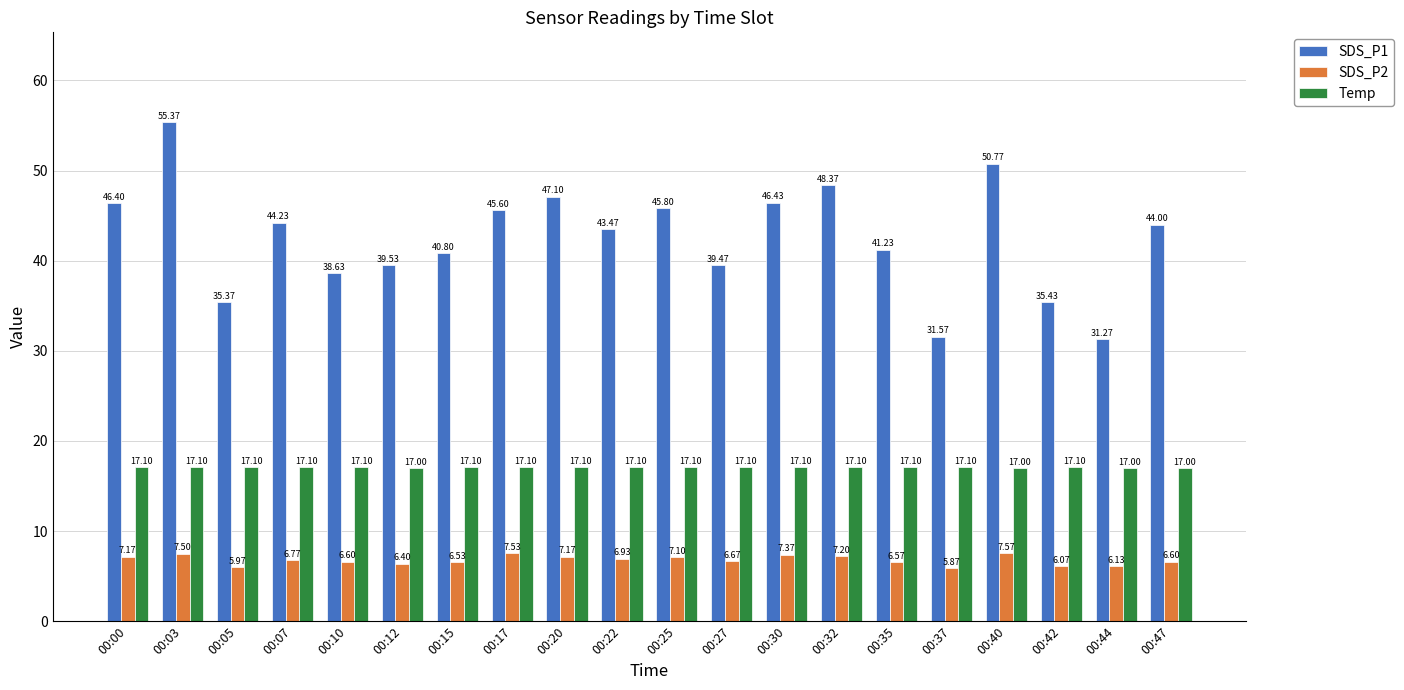

How many bars are there in each group?

3